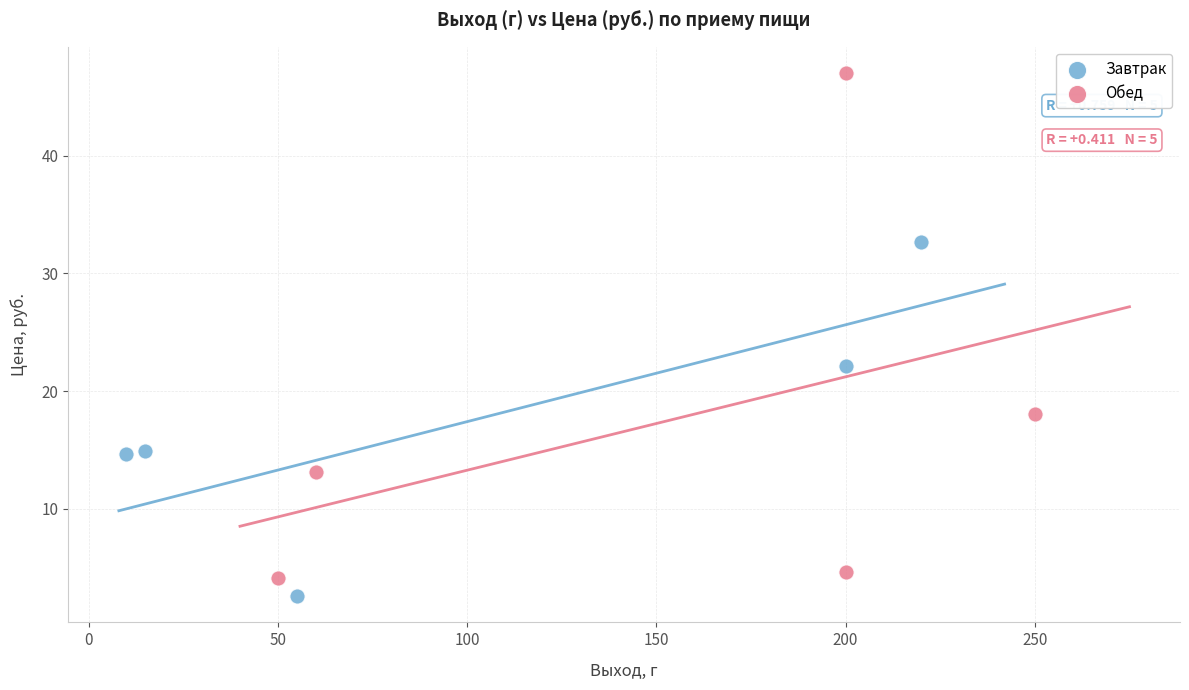

What are all the series names shown in the legend?

Завтрак, Обед